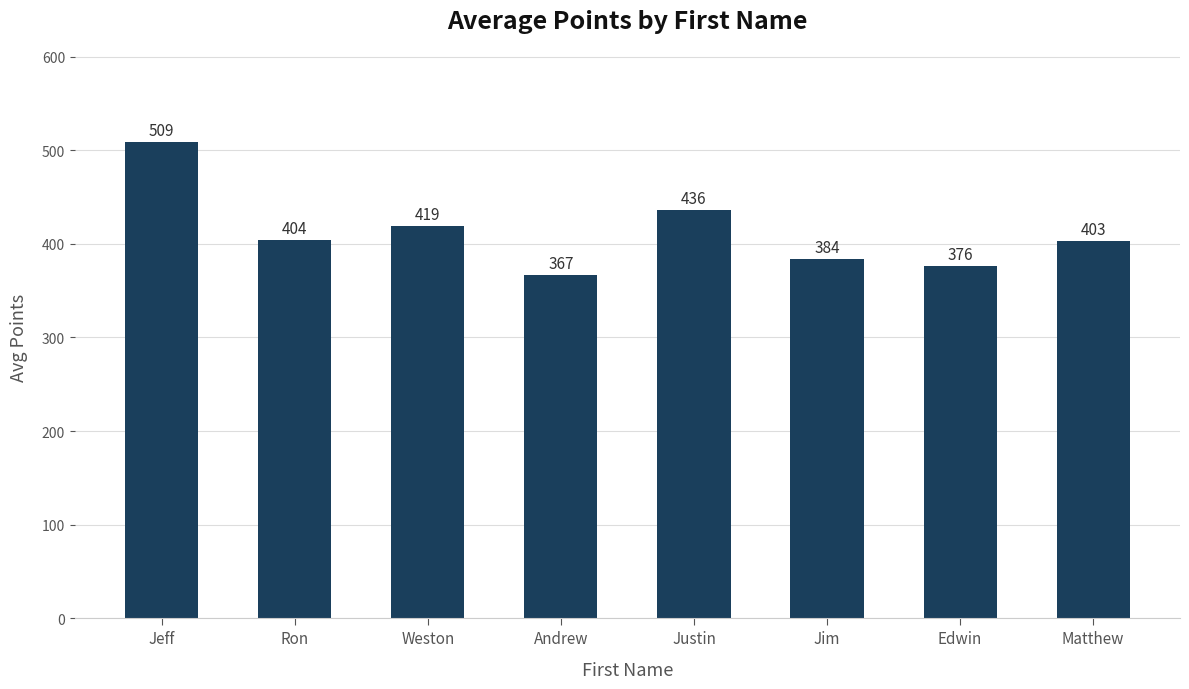

Where is the data nearest to the value 438?

Justin